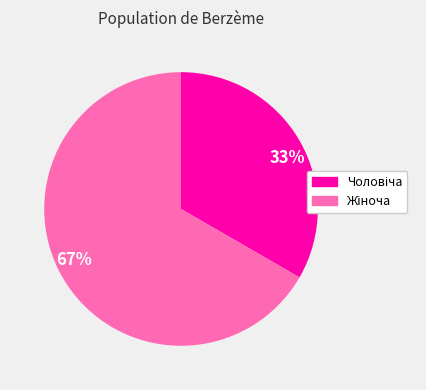

To the nearest percent, what is the average slice percentage?

50%